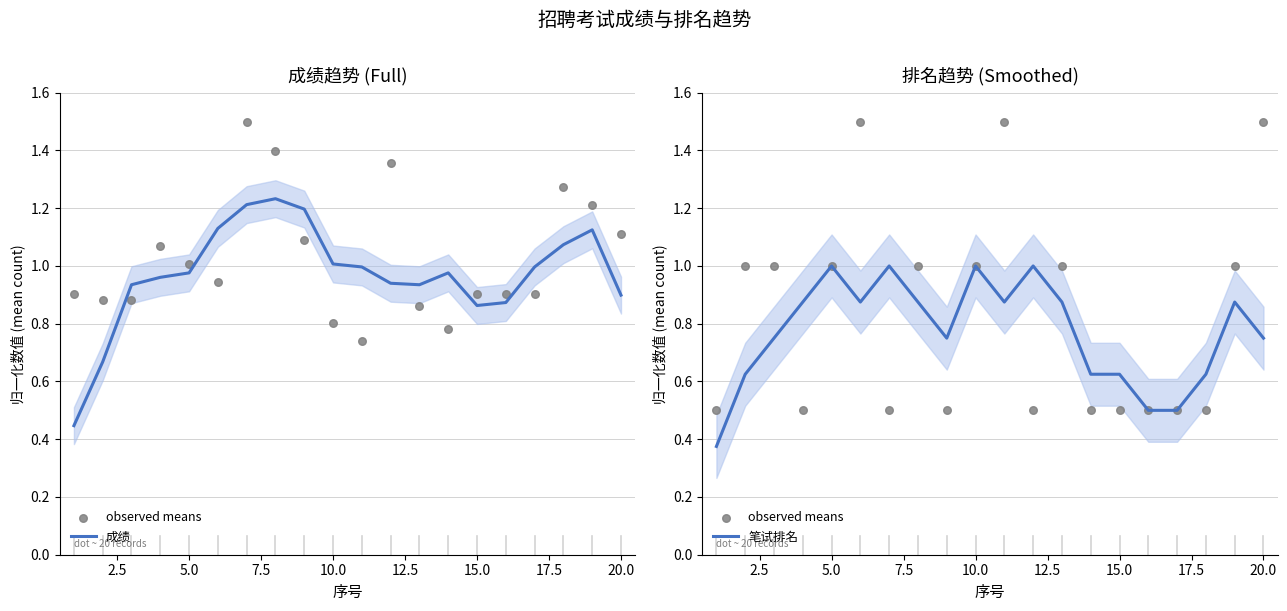

Which series has the largest total across all categories?

成绩